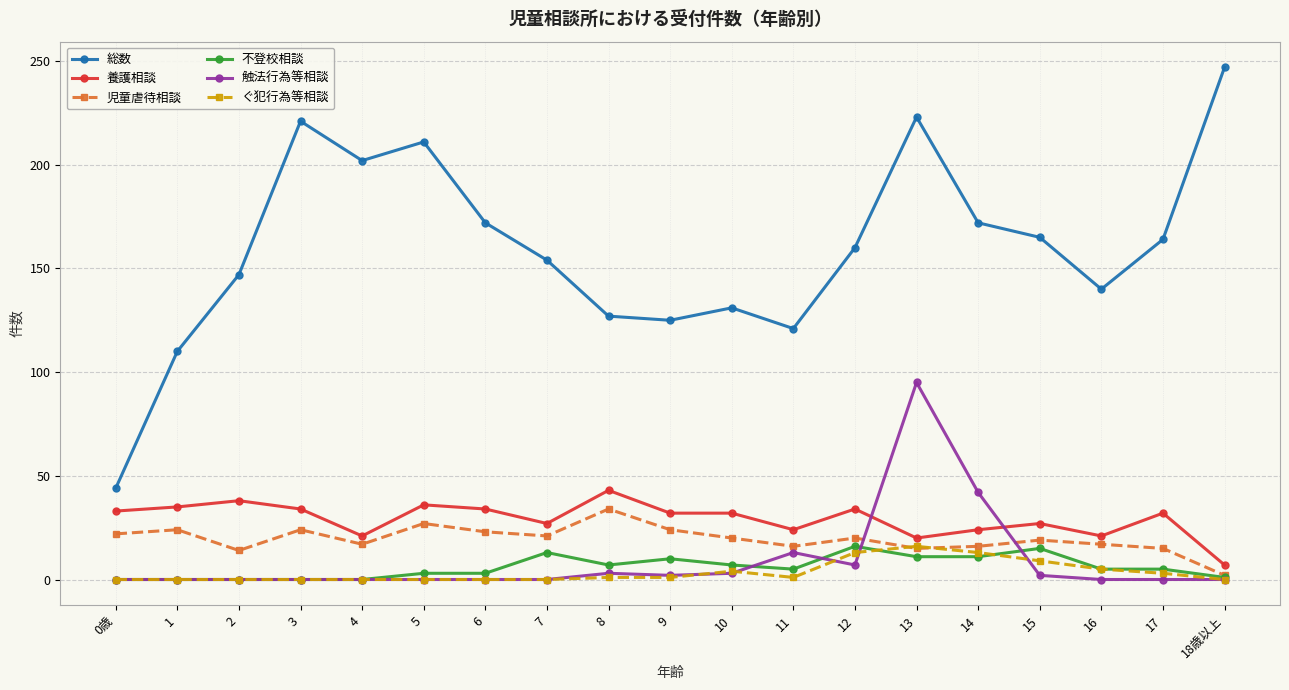

How many categories are shown in the chart?

19